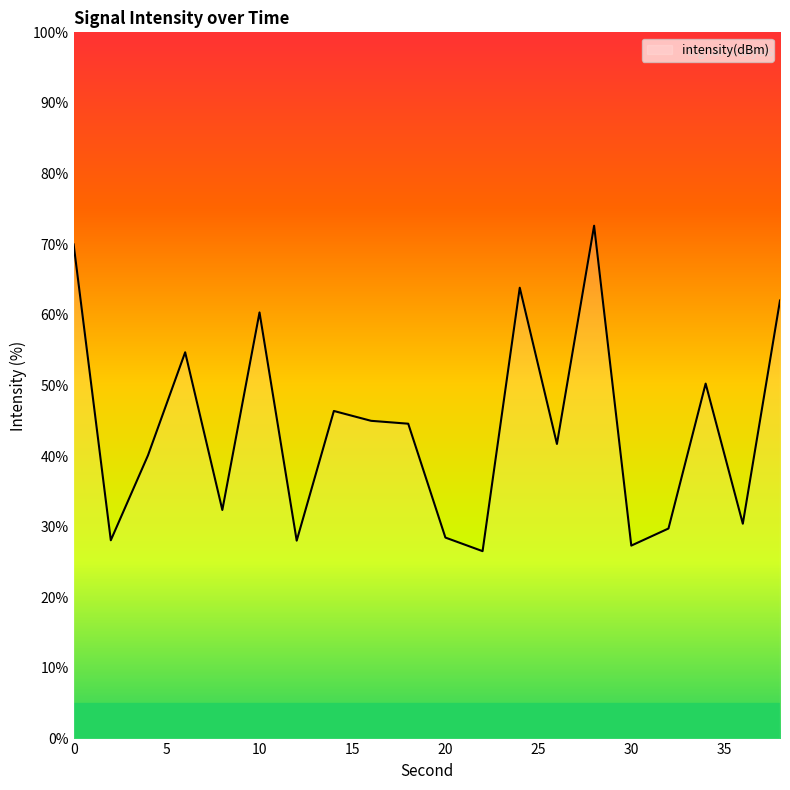

What is the difference between the maximum and minimum values?

46.1